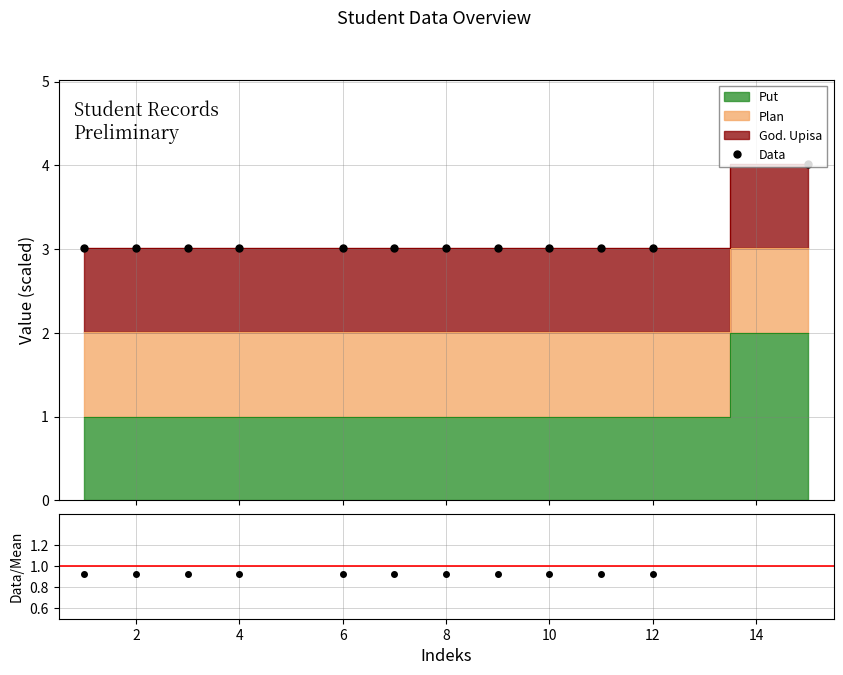

True or false: Data and Data/Mean intersect in this chart.

False